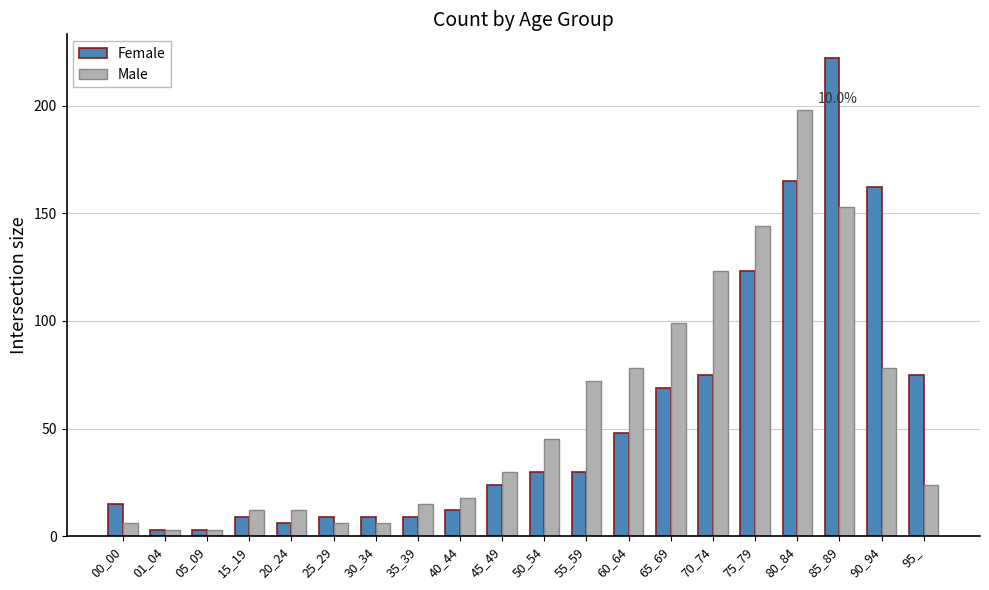

How many values in the Female series are below 30?

10